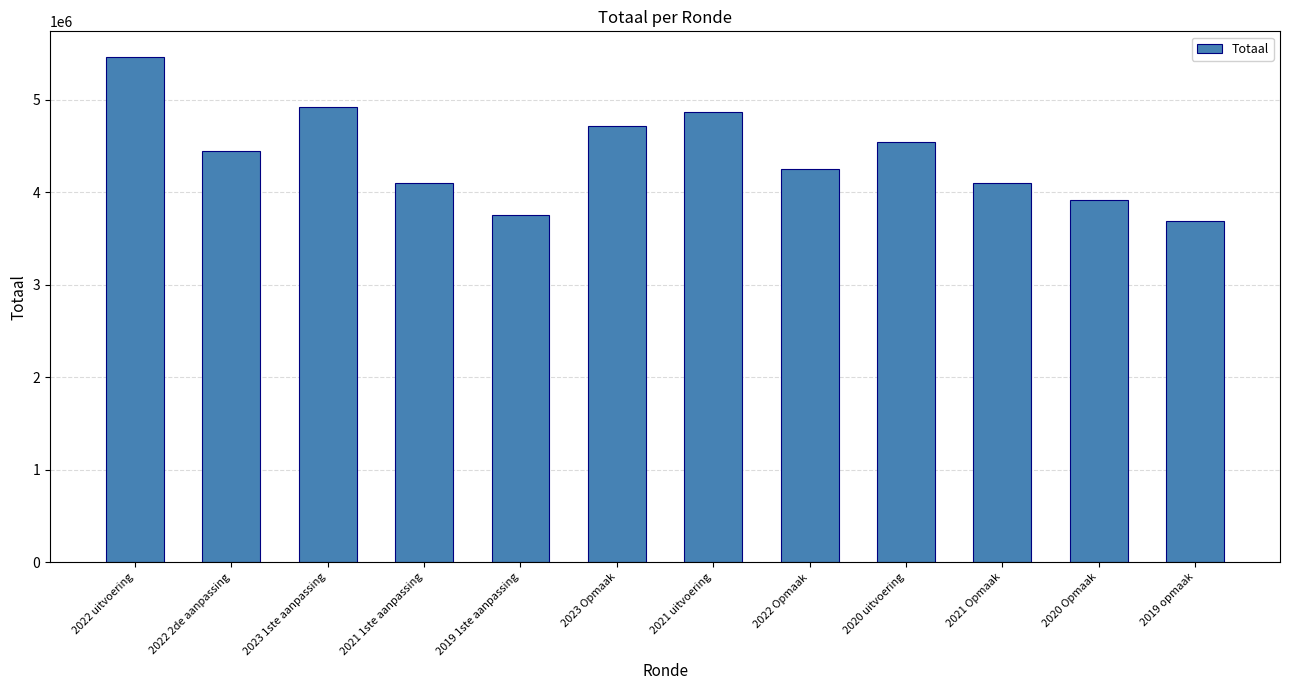

What is the minimum value shown in the chart?

3691385